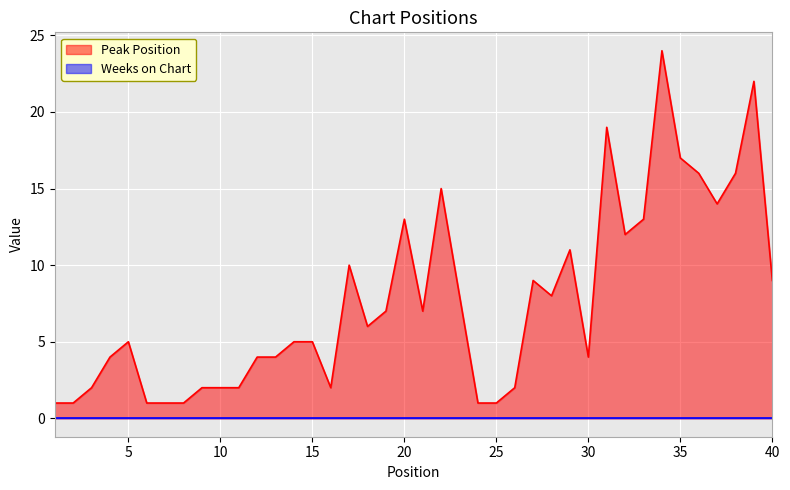

Reading right to left, extract all data points from this chart.

40=9	39=22	38=16	37=14	36=16	35=17	34=24	33=13	32=12	31=19	30=4	29=11	28=8	27=9	26=2	25=1	24=1	23=8	22=15	21=7	20=13	19=7	18=6	17=10	16=2	15=5	14=5	13=4	12=4	11=2	10=2	9=2	8=1	7=1	6=1	5=5	4=4	3=2	2=1	1=1